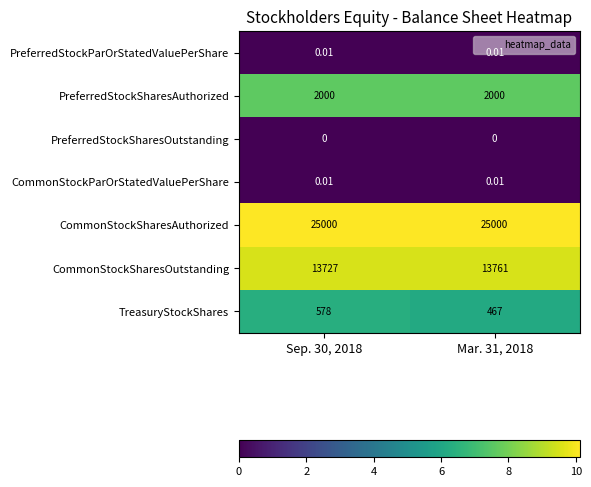

Which series has the largest range (max minus min)?

TreasuryStockShares